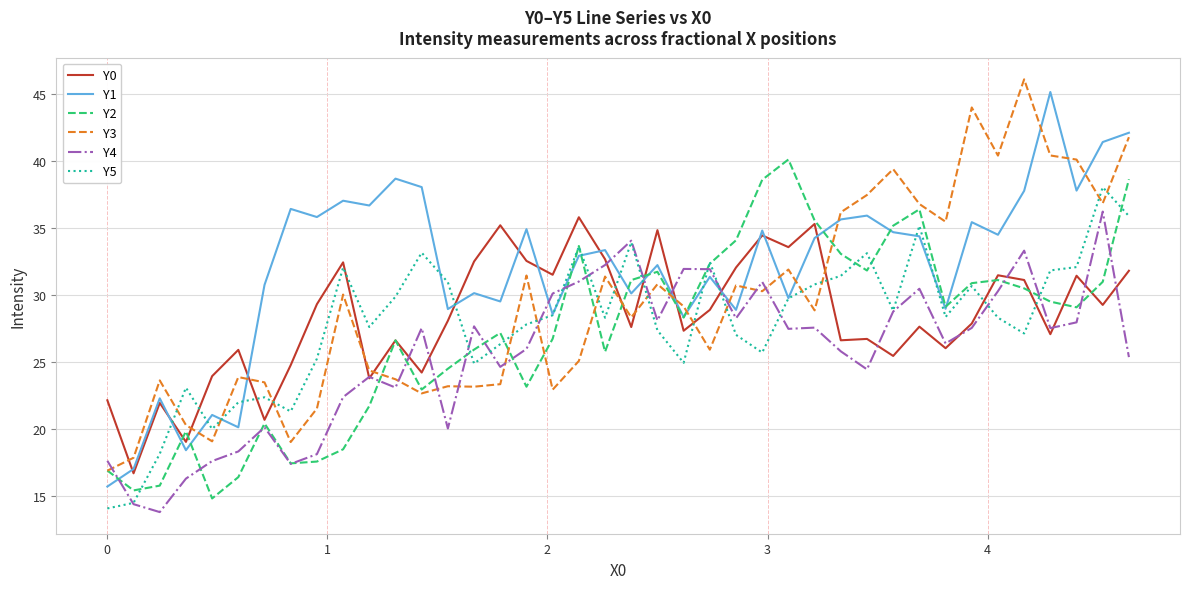

What is the maximum value for Y0?

35.8